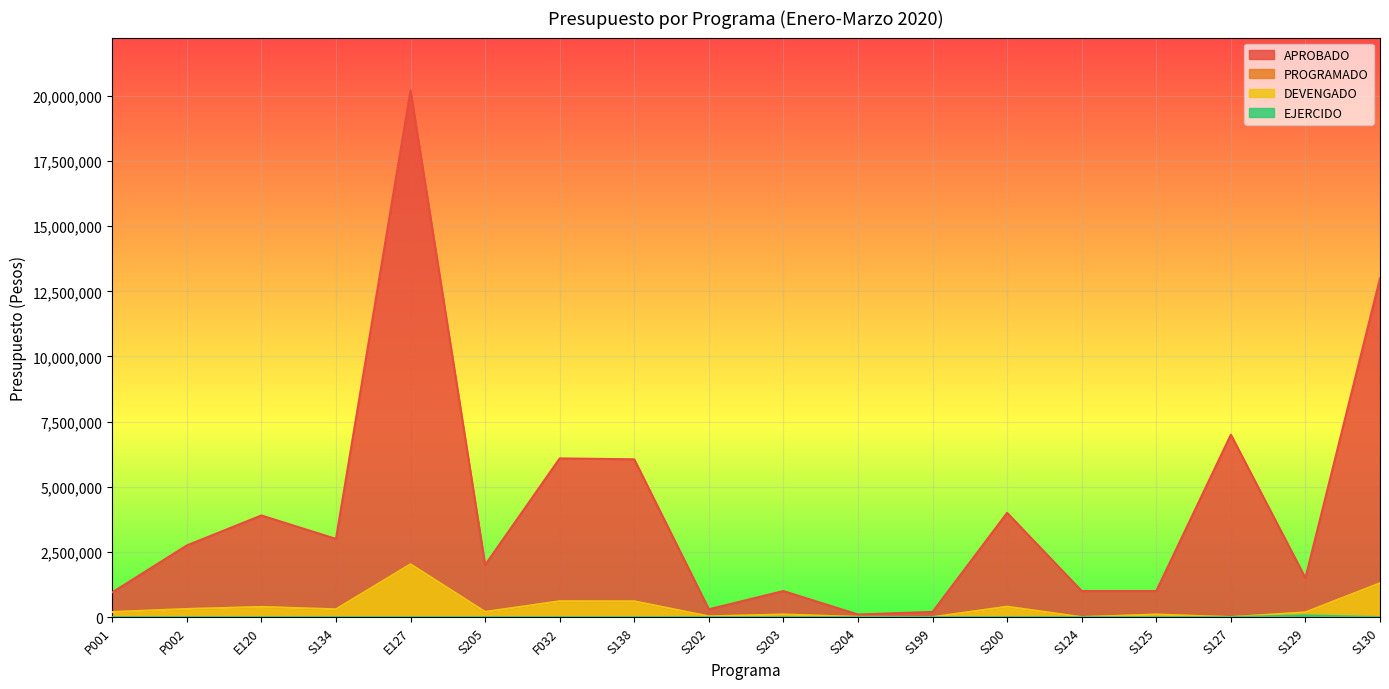

At which category is the sum across all series the highest?

E127